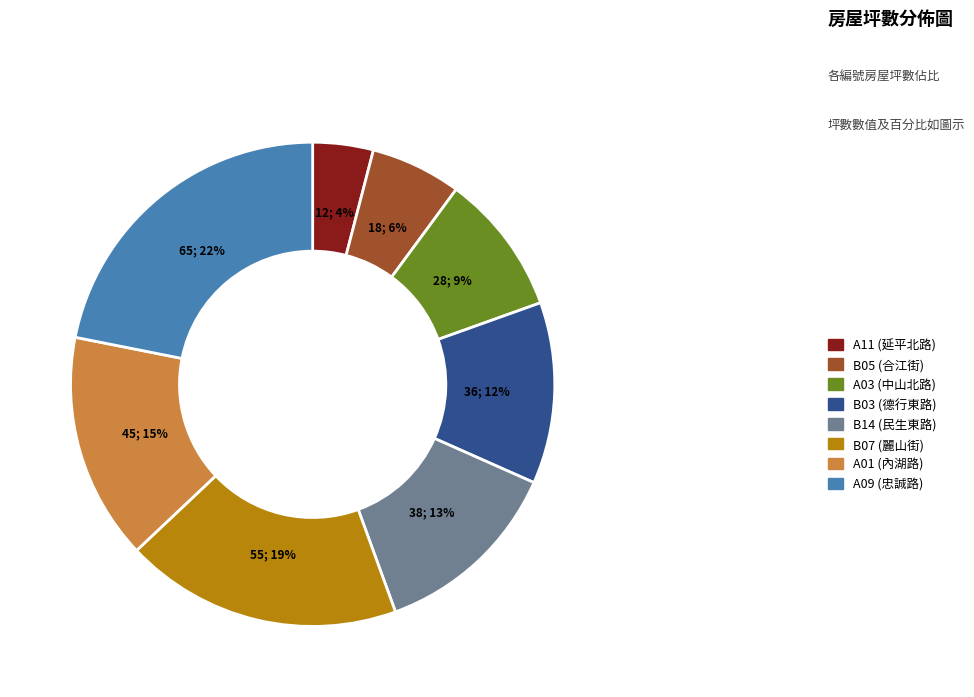

The A01 slice represents 15% of the pie. True or false?

True